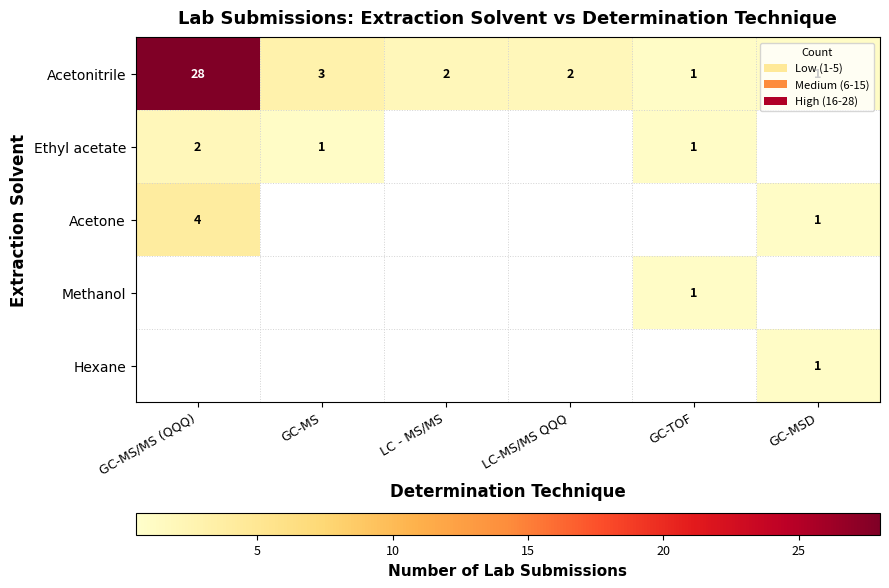

How many categories are shown in the chart?

6